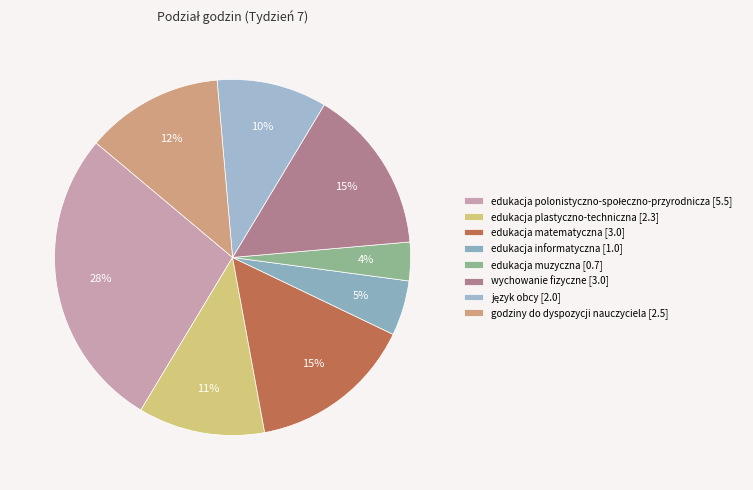

Count the number of slices in the pie.

8